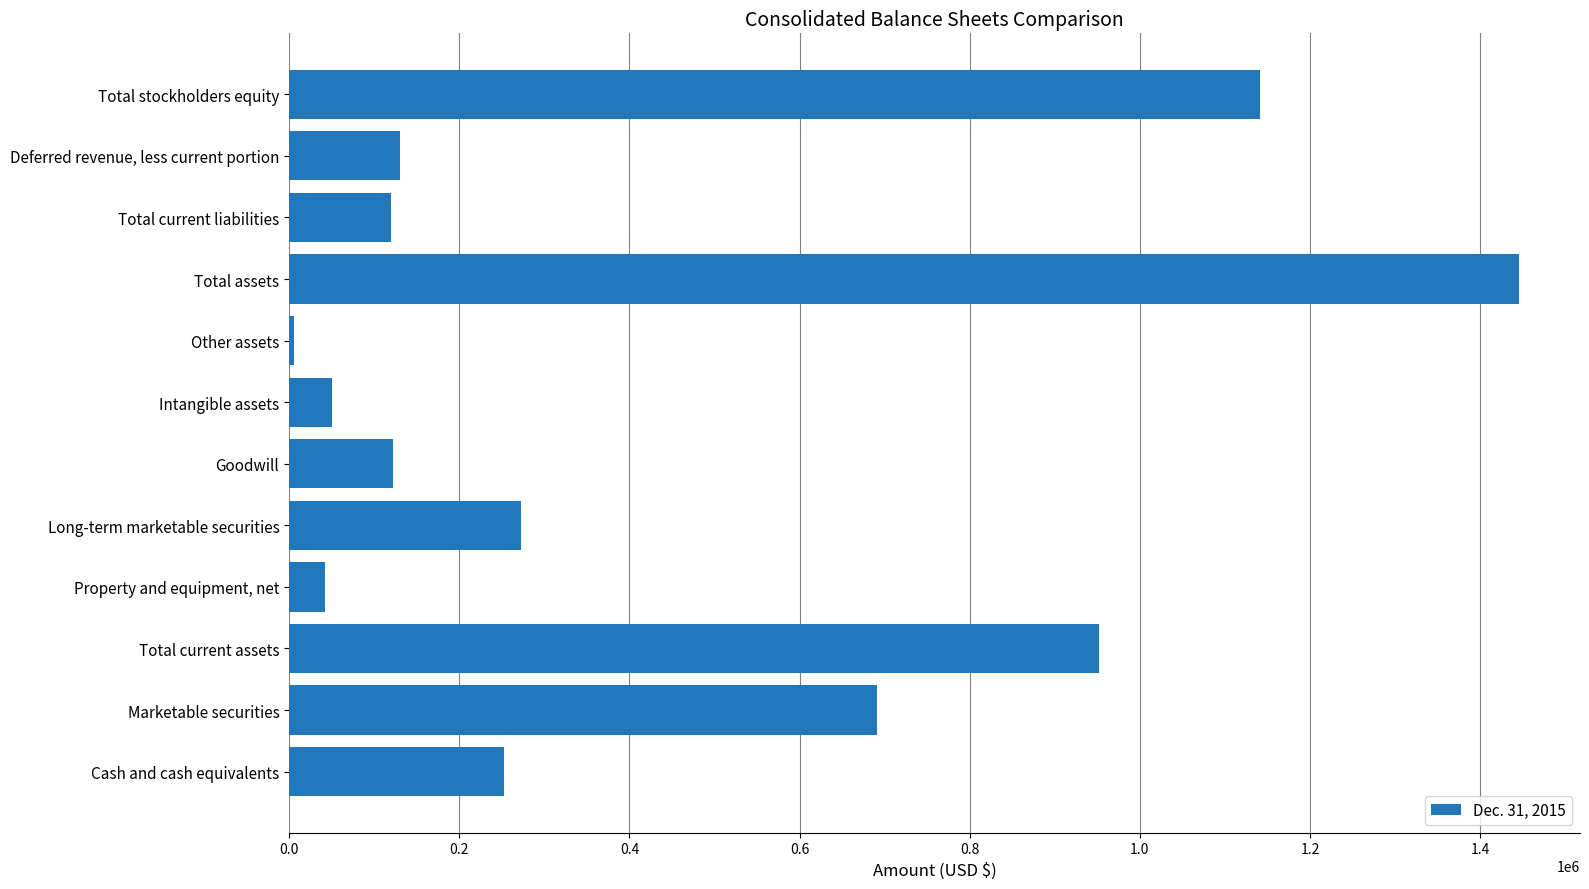

Which category has the lowest value across all series?

Other assets